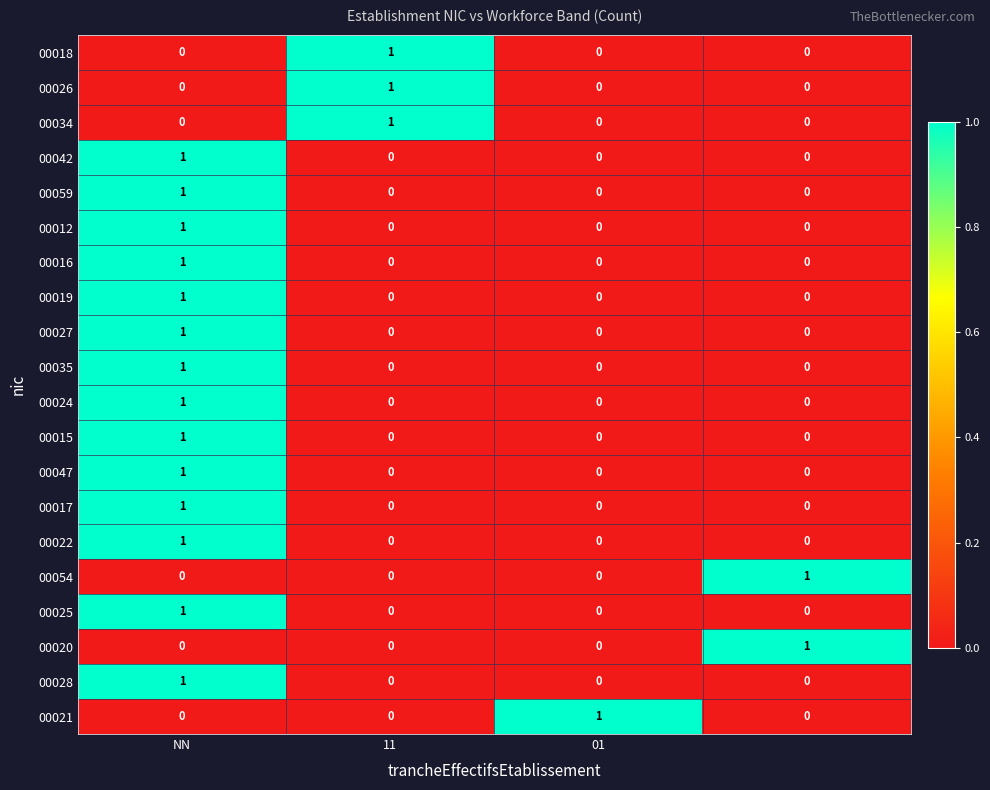

At how many categories does at least one series exceed 0?

4